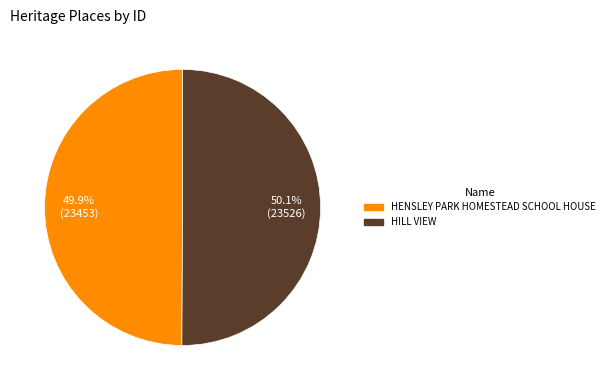

To the nearest percent, what portion does HILL VIEW represent?

50%